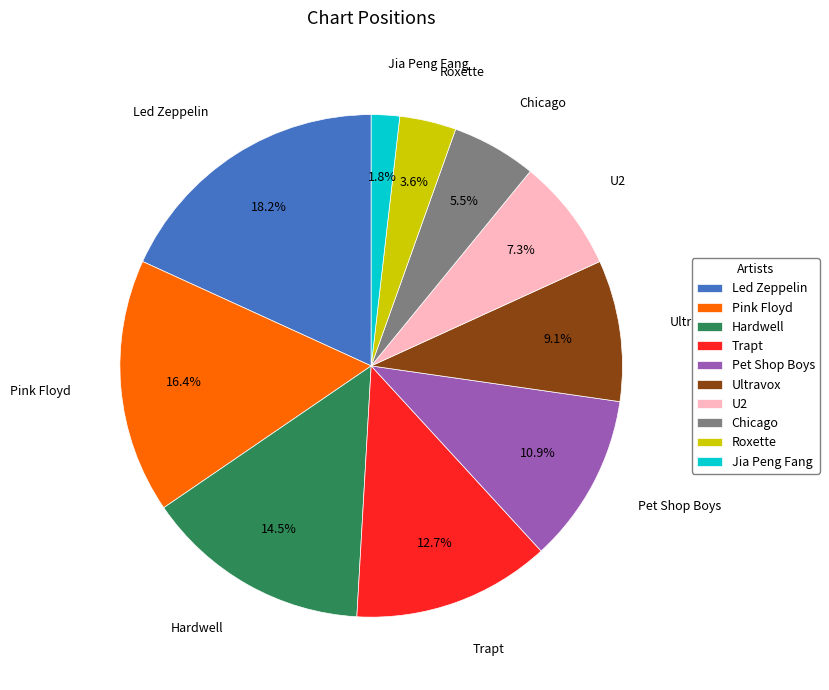

How many slices are in this pie chart?

10